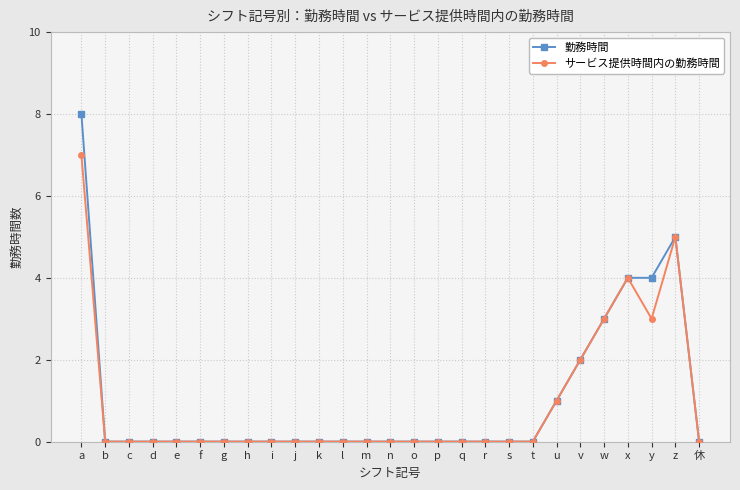

The value of 勤務時間 at s is 5. True or false?

False